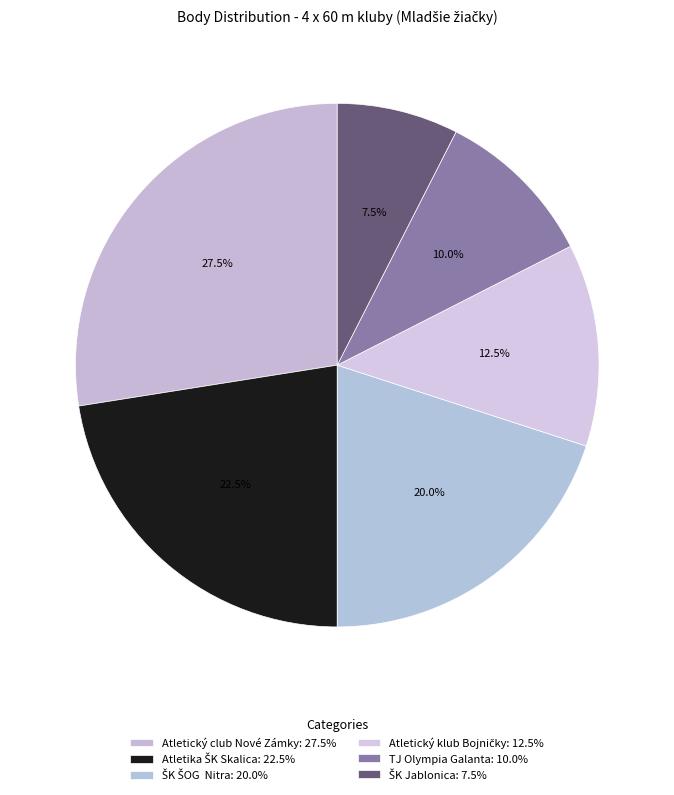

How many segments does this pie chart have?

6